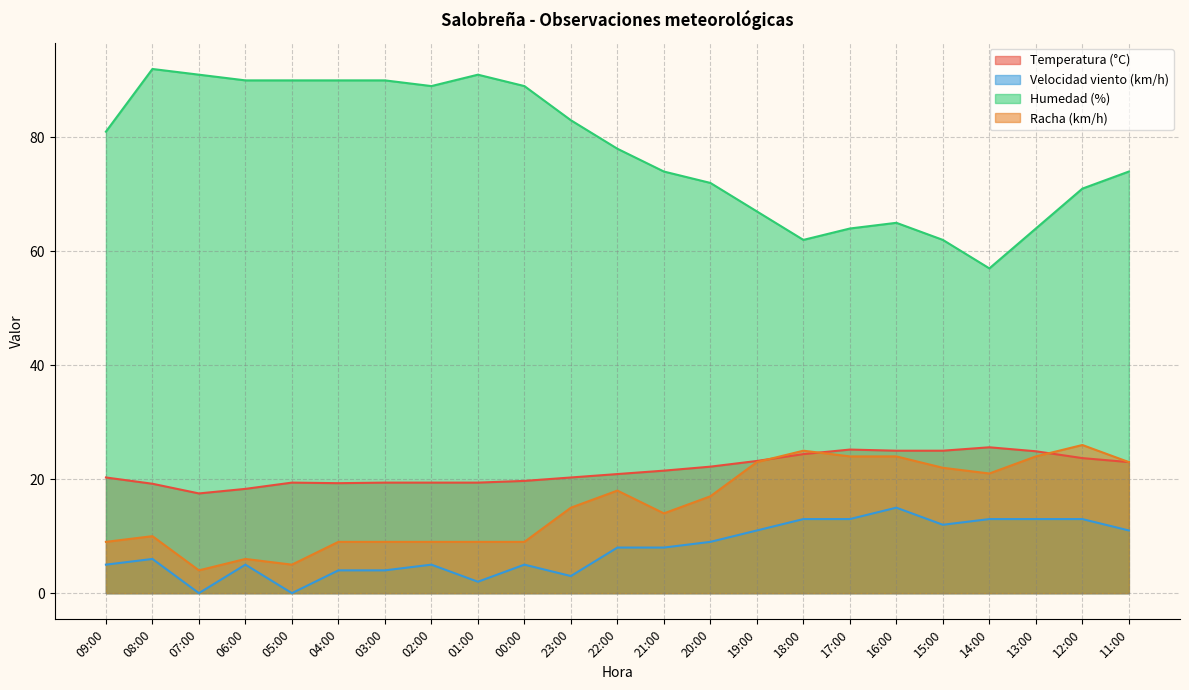

Which series has the largest total across all categories?

Humedad (%)